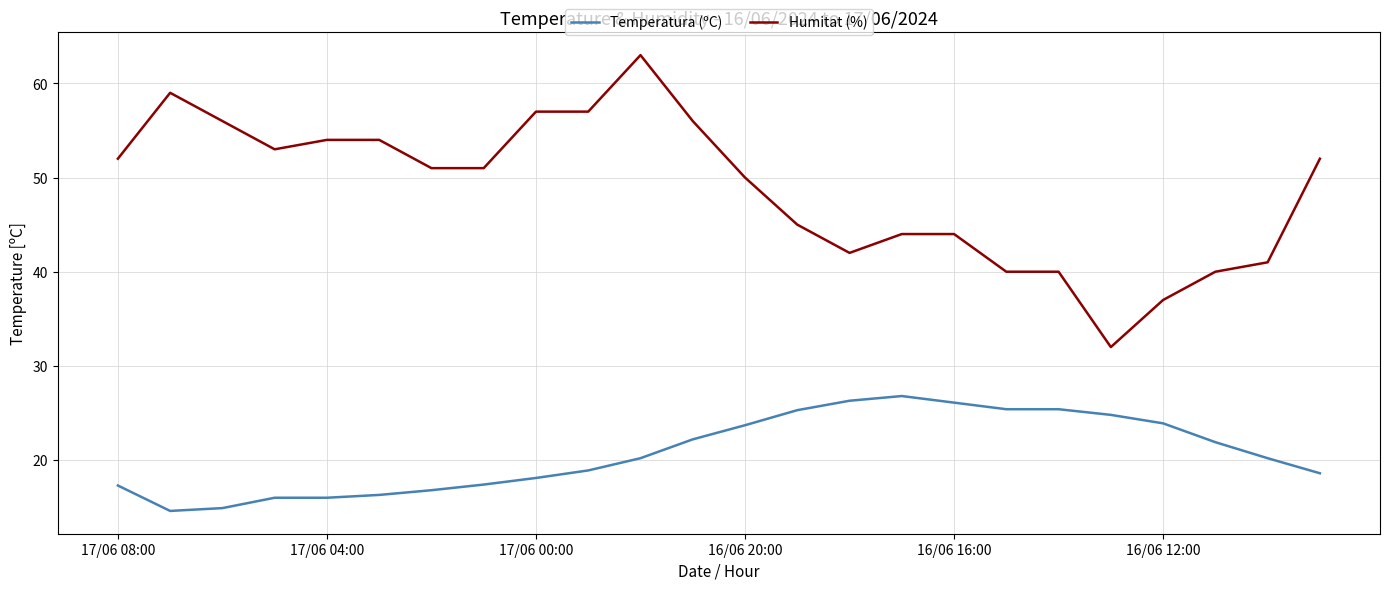

Rank the series by their average value, from highest to lowest.

Humitat (%), Temperatura (ºC)